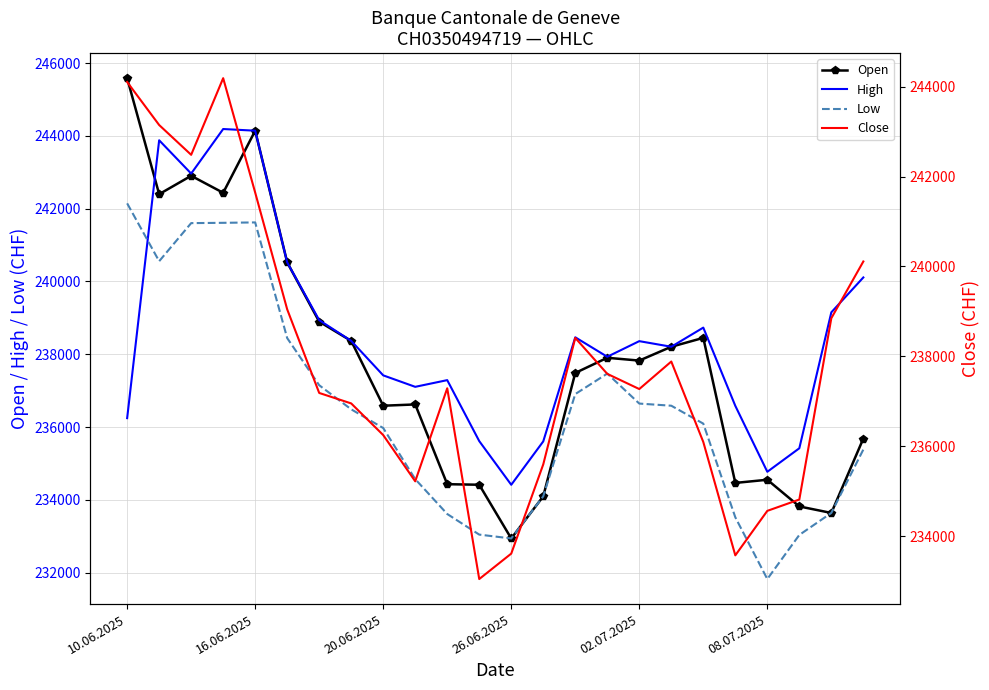

Is the value of Low at 26.06.2025 greater than the value of Open at 16.06.2025?

No